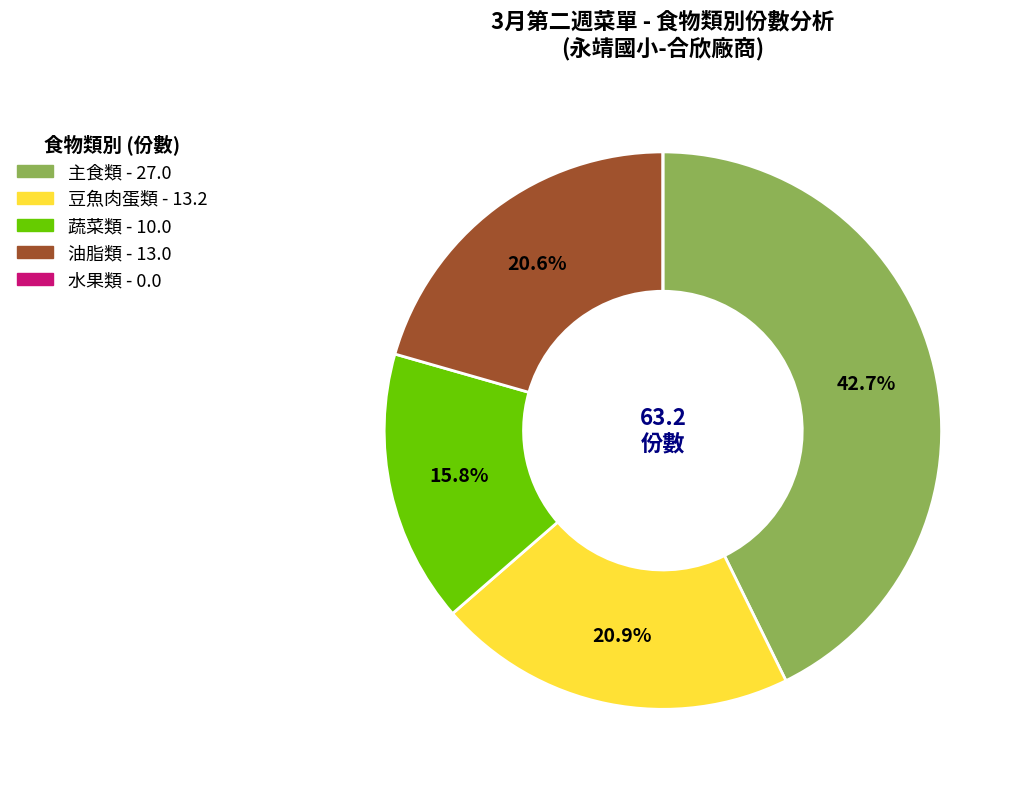

Is there any slice that represents more than half of the pie?

No